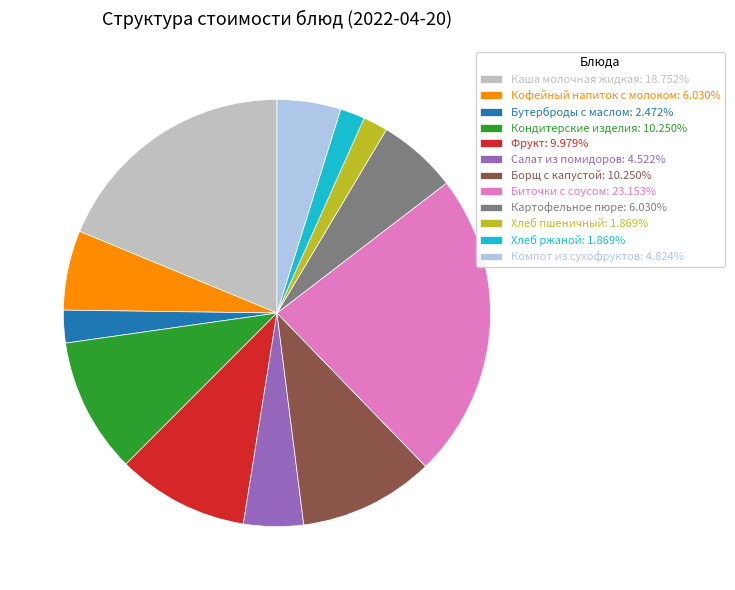

Which category has the biggest portion of the pie?

Биточки с соусом